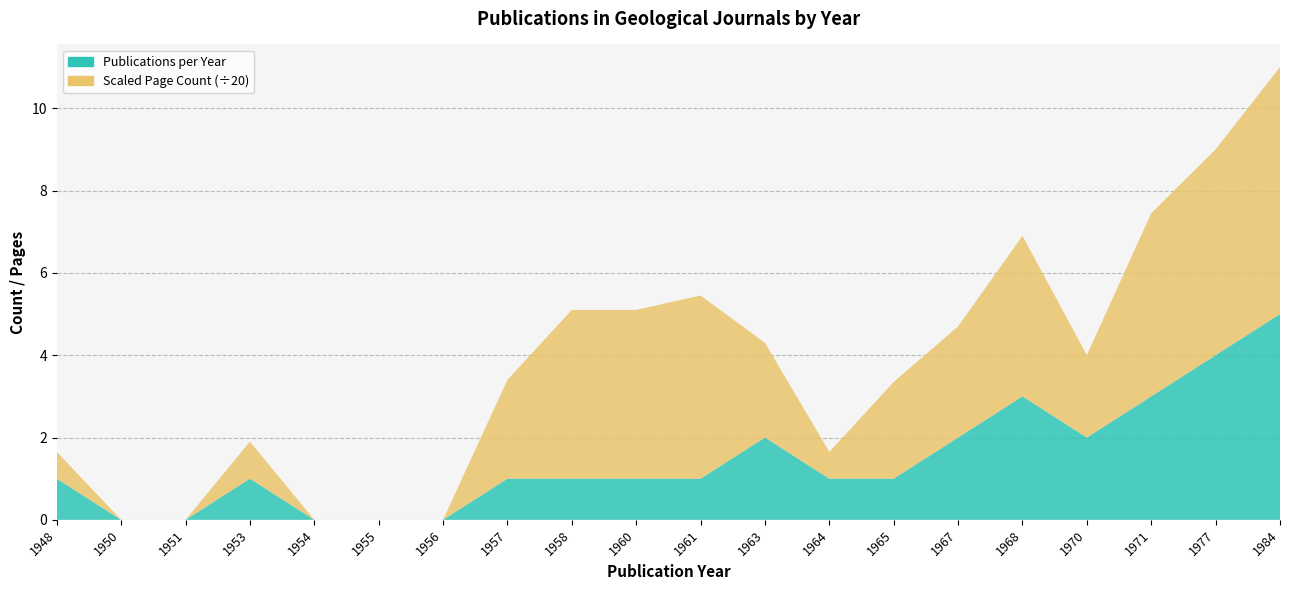

Reading right to left, what are all the values shown in this chart?

Publications per Year: 5	4	3	2	3	2	1	1	2	1	1	1	1	0	0	0	1	0	0	1
Page Count per Year: 120	100	89	40	78	54	47	13	46	89	82	82	48	0	0	0	18	0	0	13